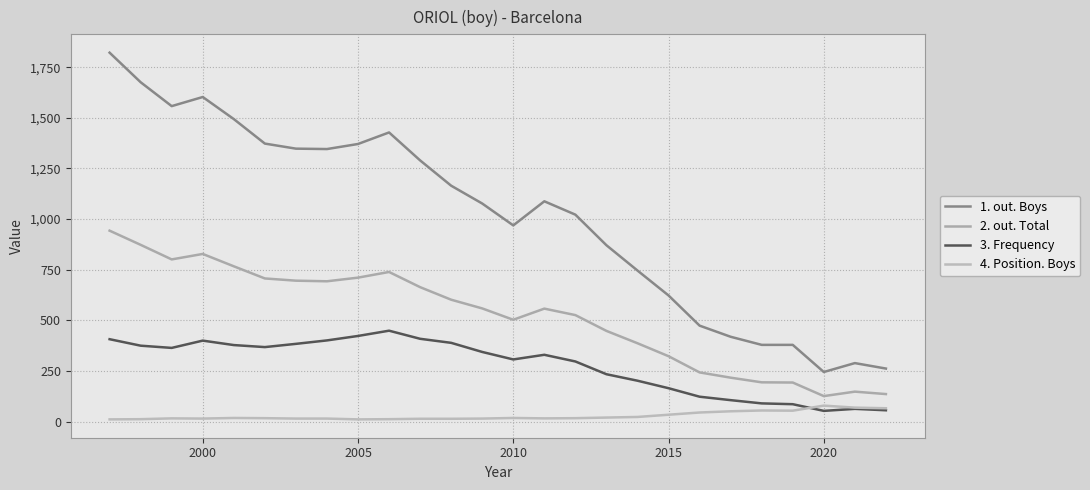

How many lines are shown in the chart?

4